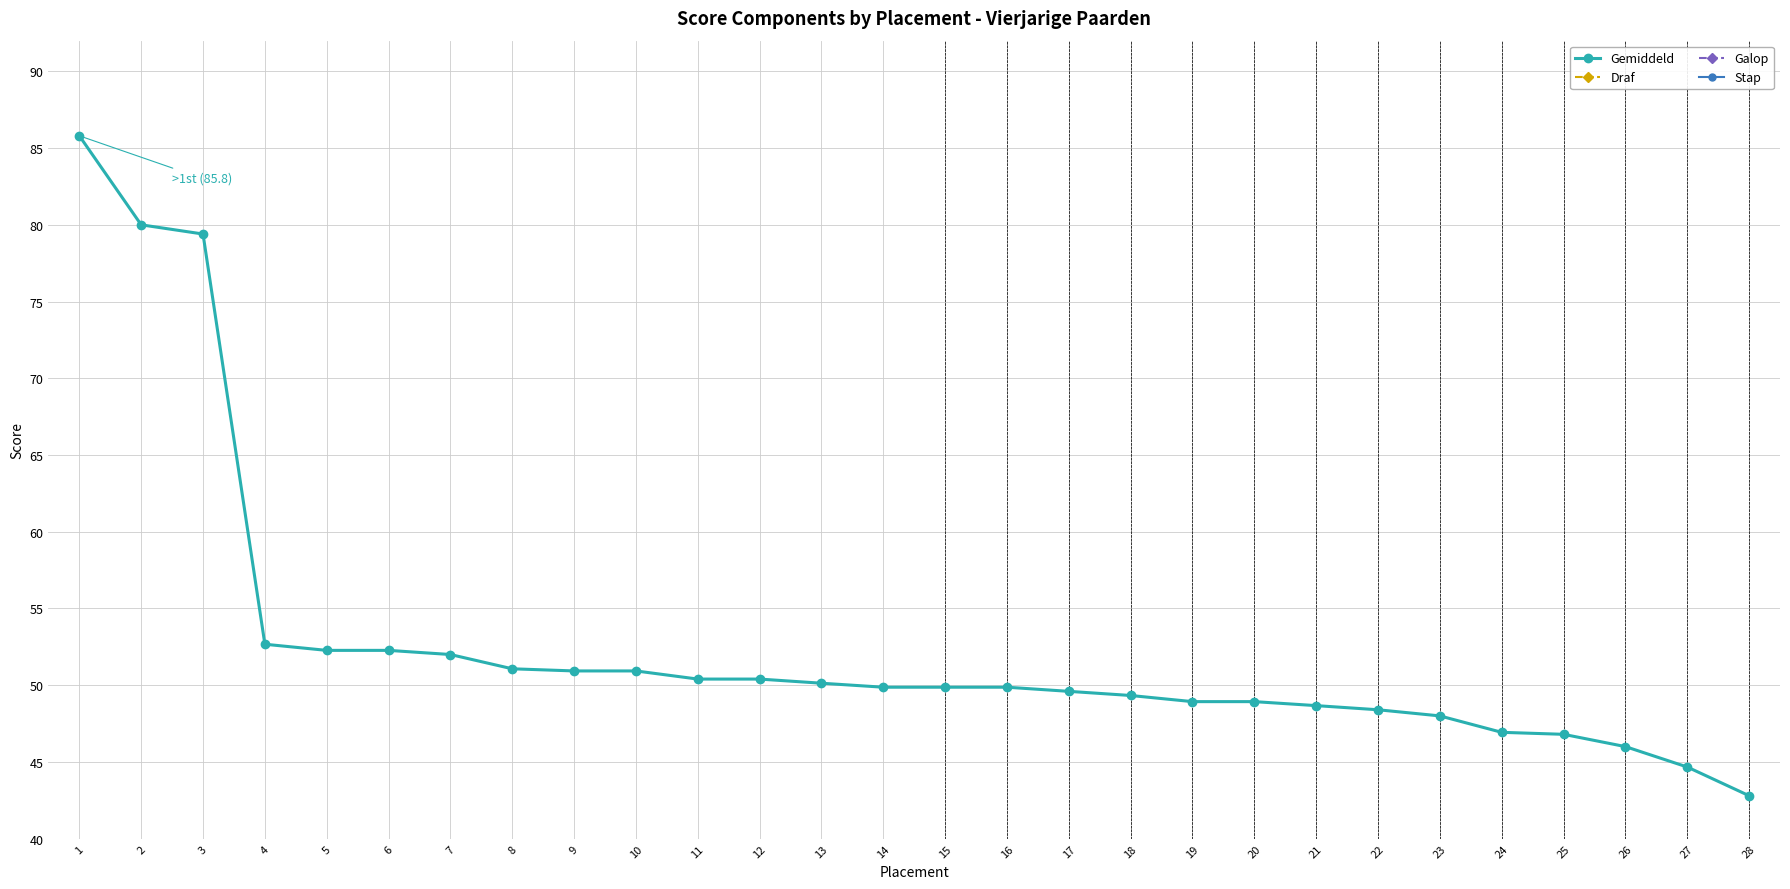

What value does the Gemiddeld series have at 18?

49.3